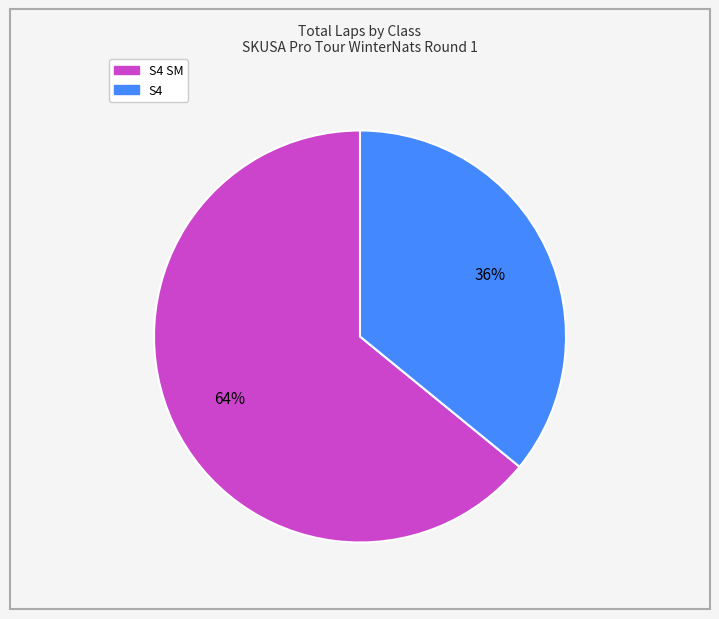

Does any single category account for the majority?

Yes